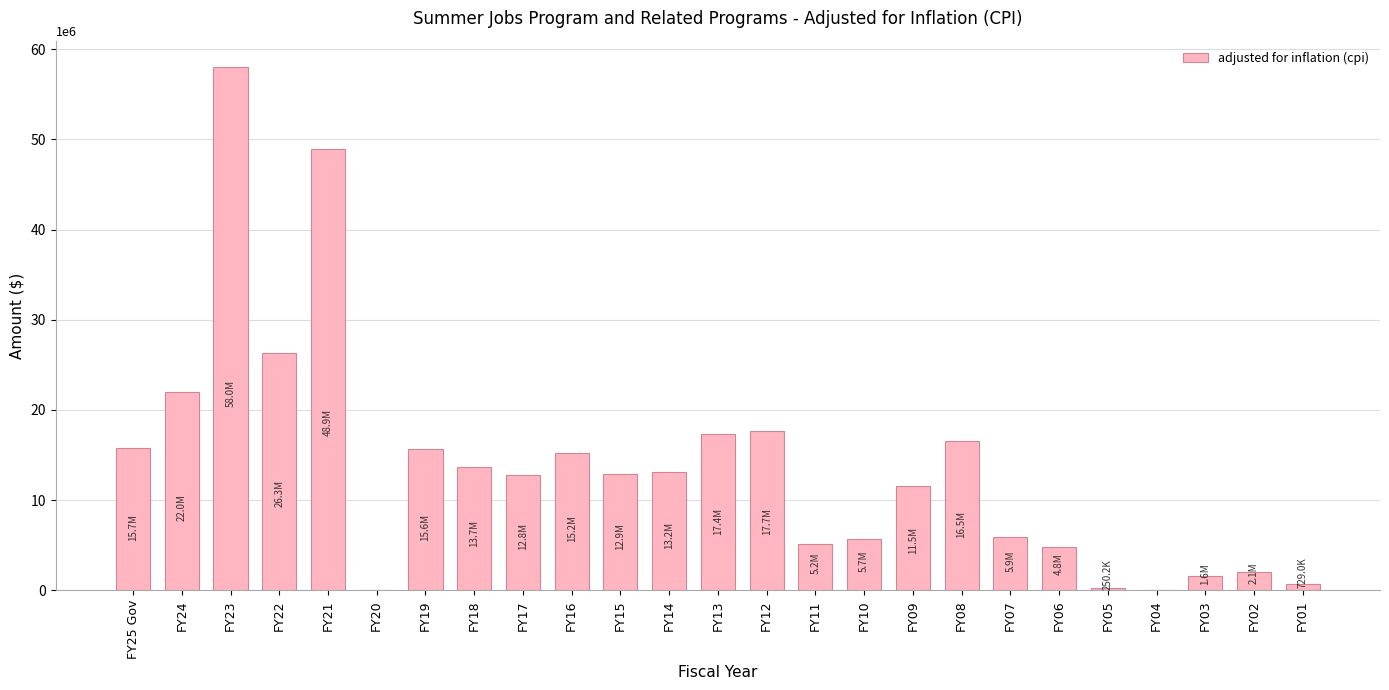

What is the maximum value shown in the chart?

58037714